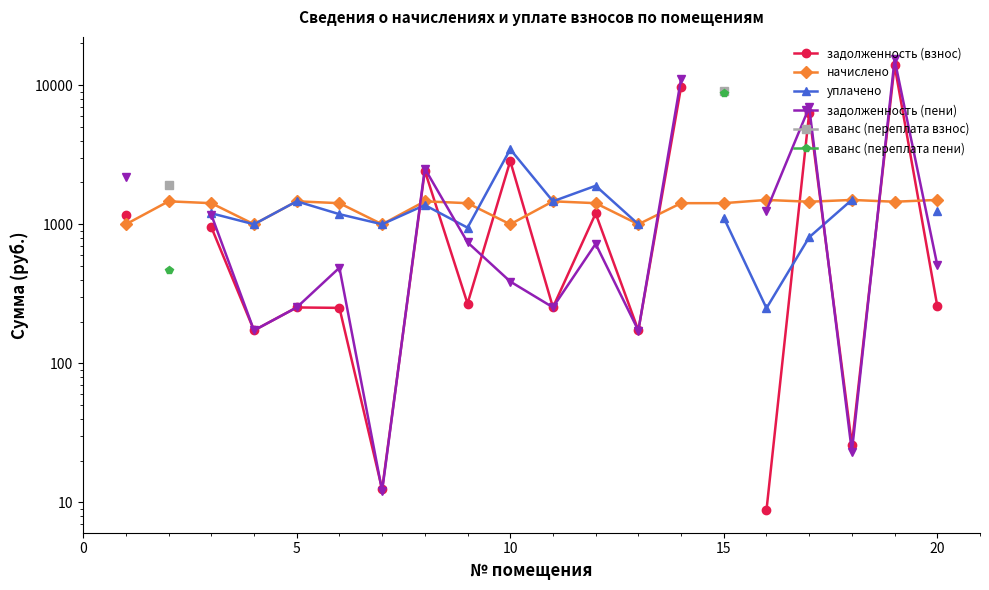

What is the maximum value for начислено?

1496.9